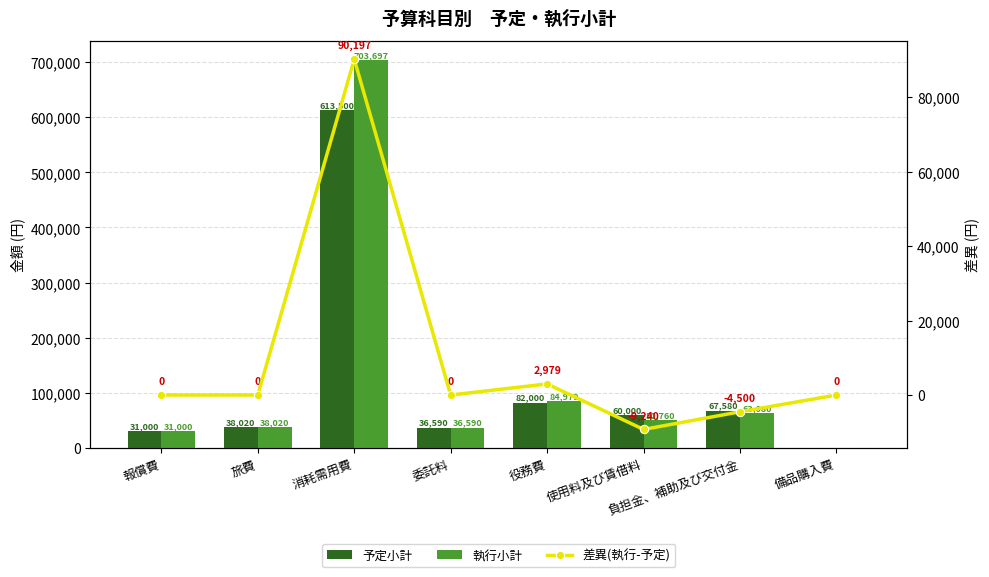

What is the label of the 8th bar from the right?

報償費